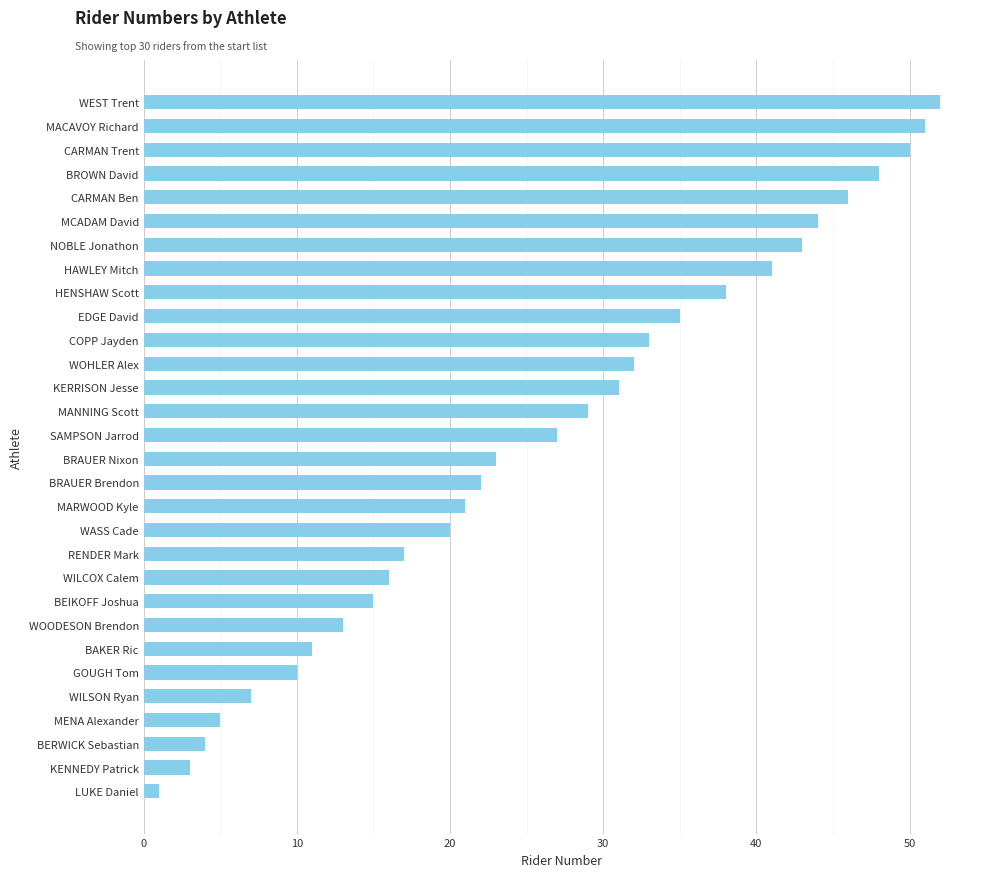

At which label is the value closest to 26?

SAMPSON Jarrod